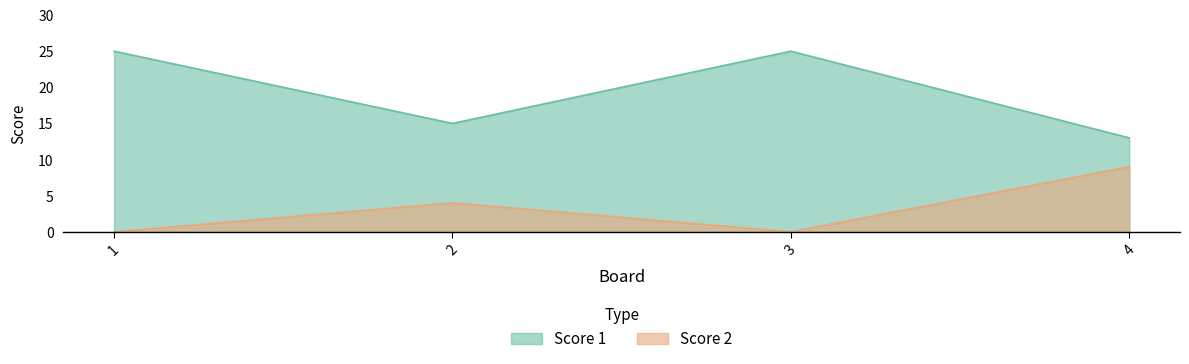

Which series has the largest total across all categories?

Score 1